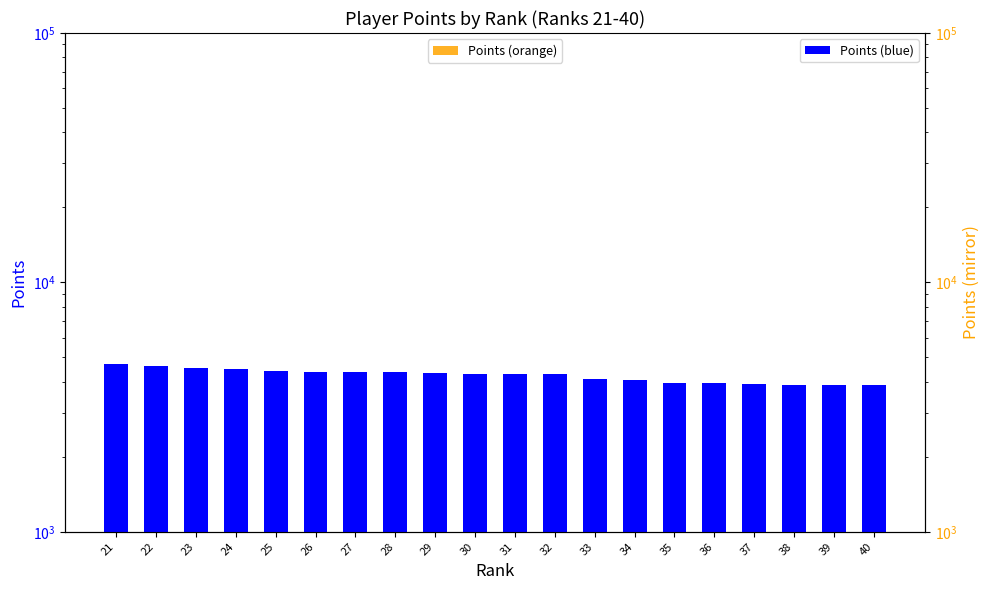

The Points (orange) series shows 7654 at 28. True or false?

False